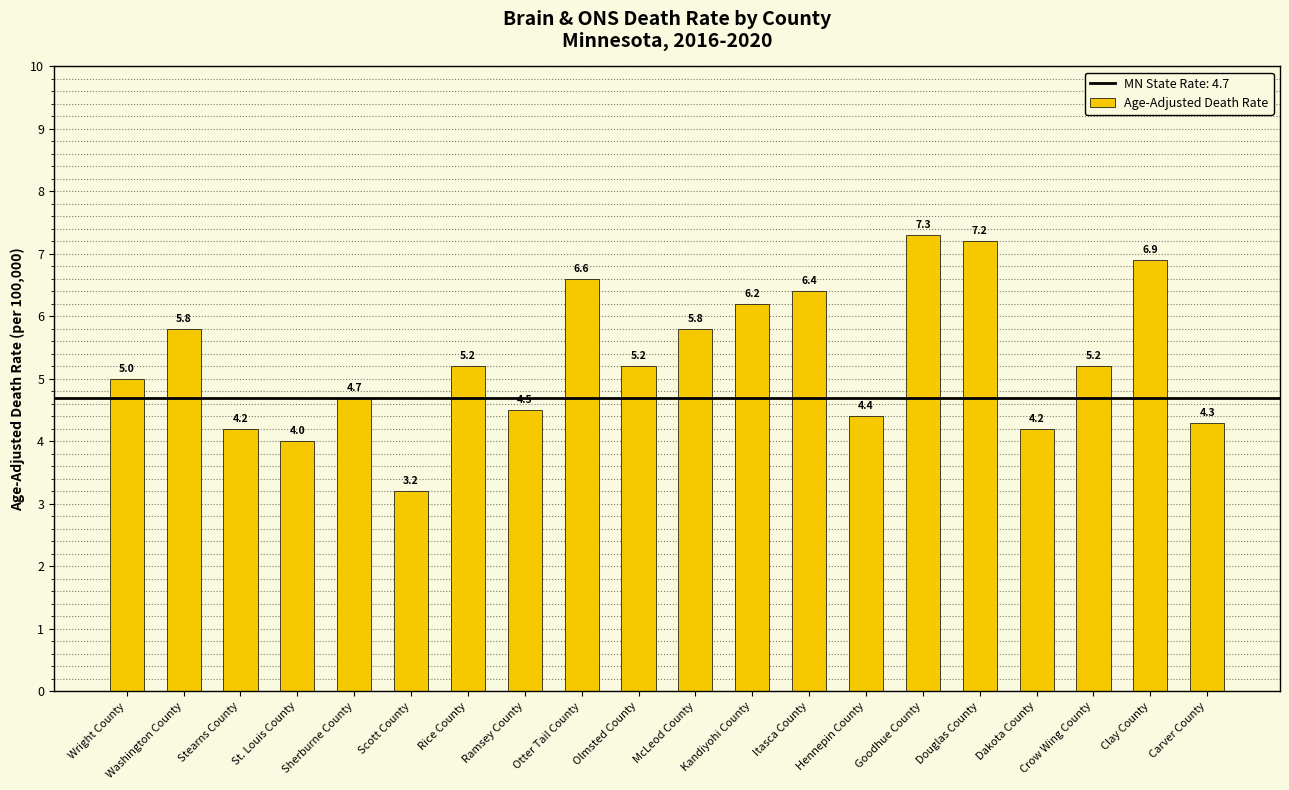

Which label corresponds to the largest value in the chart?

Goodhue County